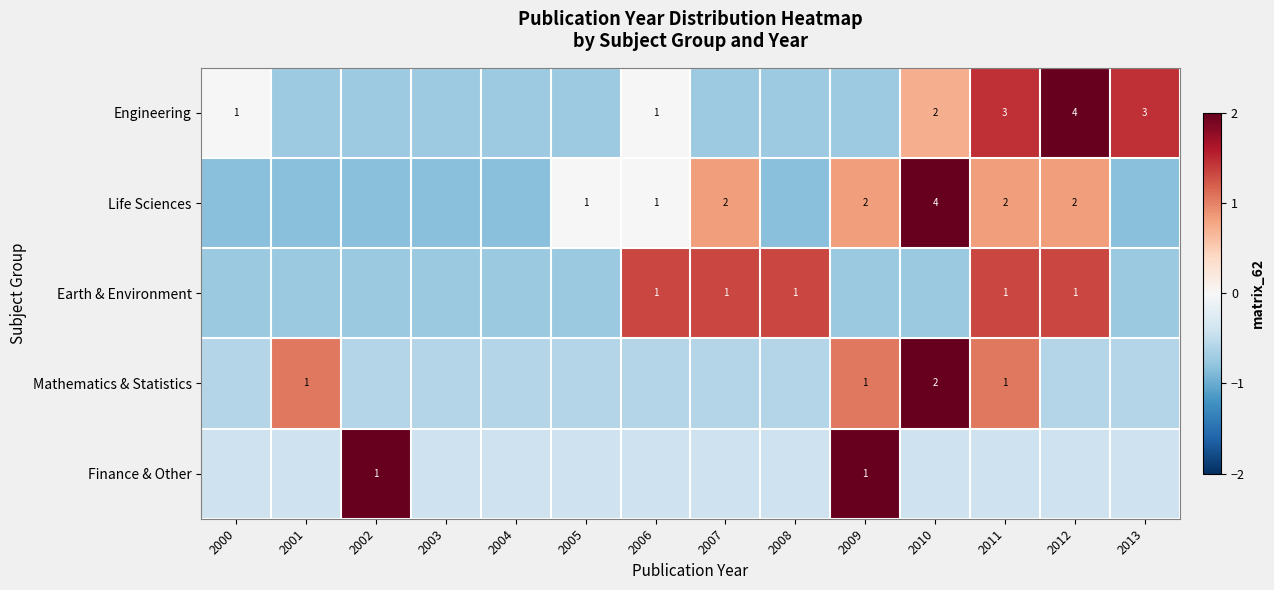

Is the value of Engineering at 2013 greater than the value of Life Sciences at 2011?

Yes